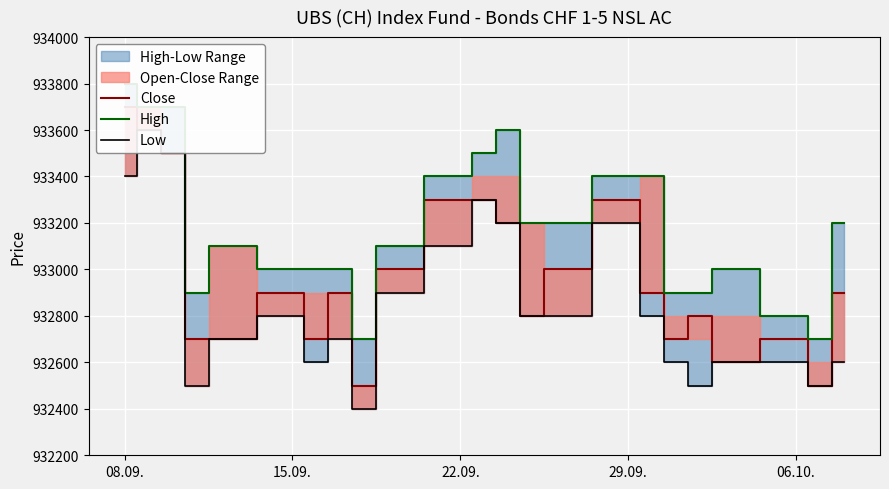

What is the sum of all Low values?

21455700